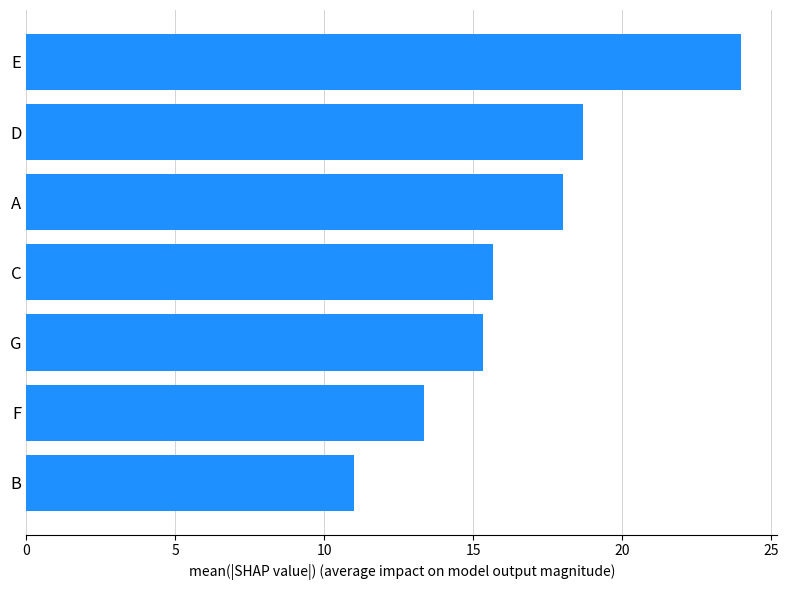

What is the average value?

16.6